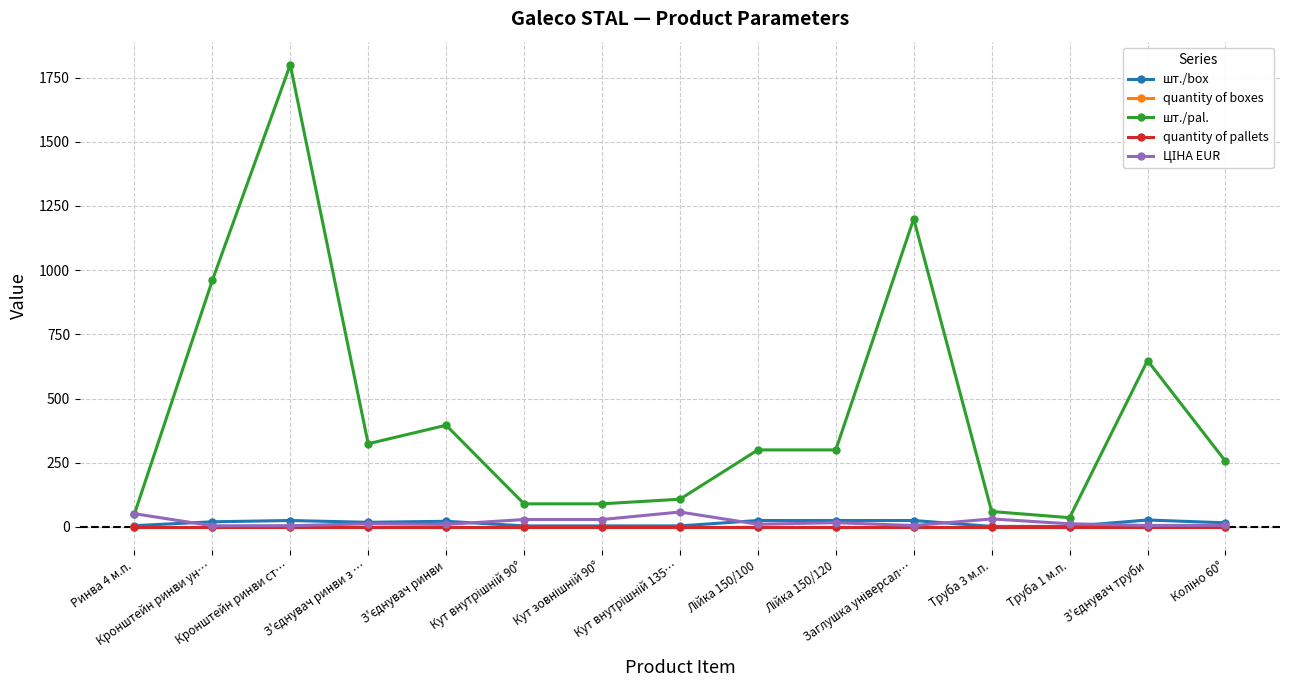

Is it true that шт./box equals 20.0 at Кронштейн ринви ун…?

True